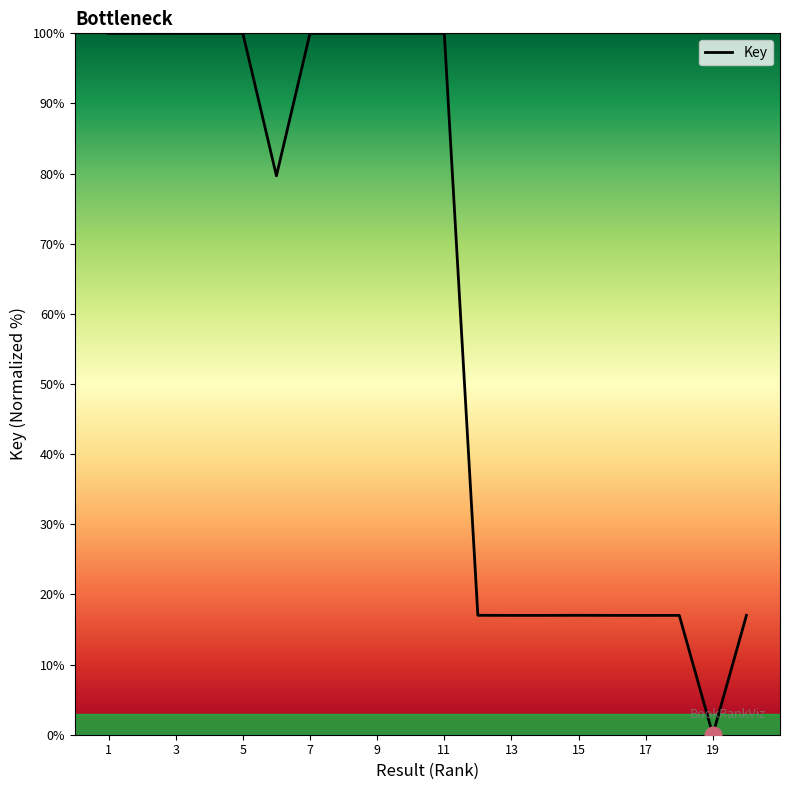

What is the greatest value displayed?

100.0